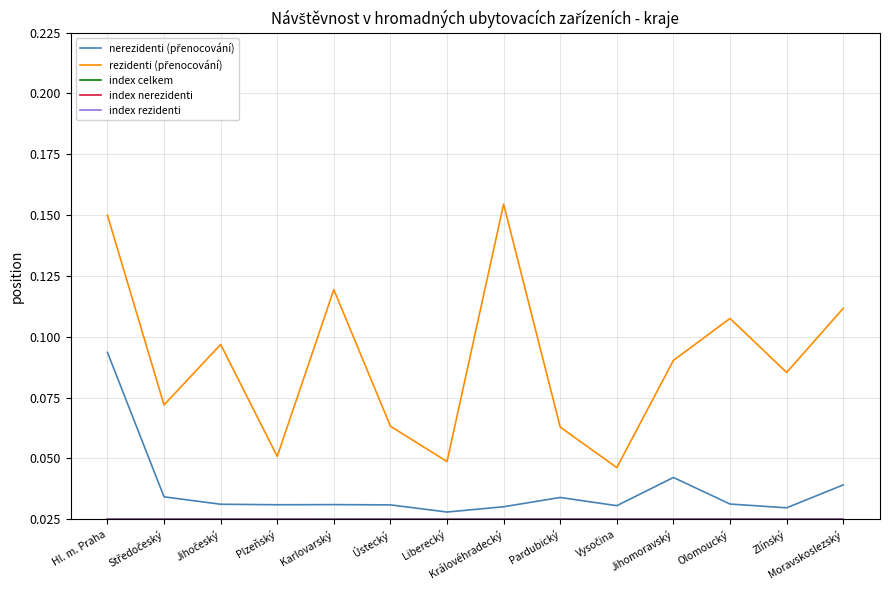

What position from the right is Moravskoslezský?

1